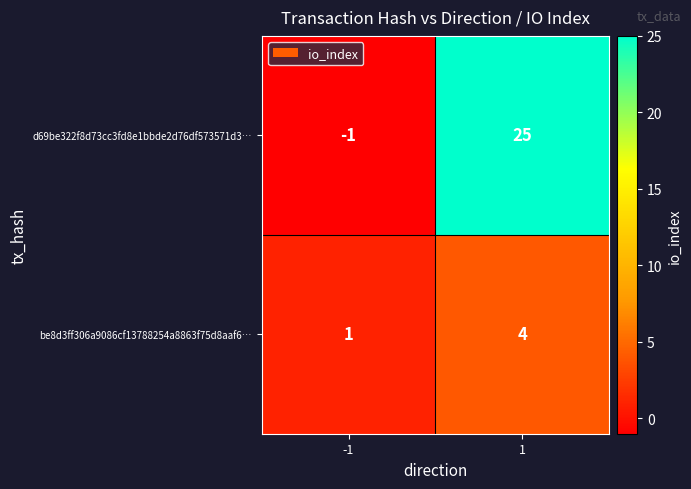

What is the difference between the maximum and minimum values in the be8d3ff306a9086cf13788254a8863f75d8aaf6… series?

3